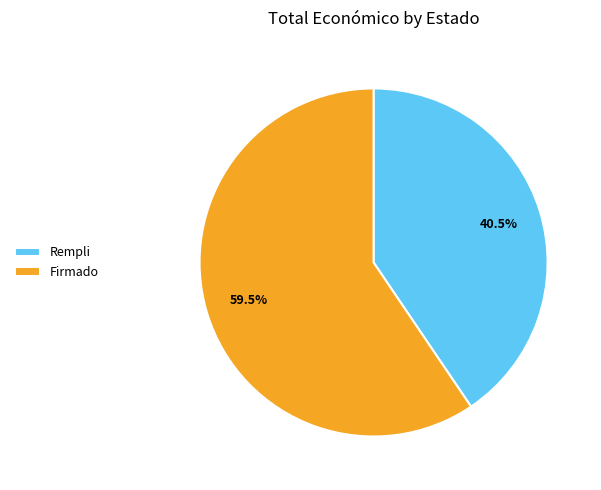

What percentage is NOT represented by Rempli?

59.5%